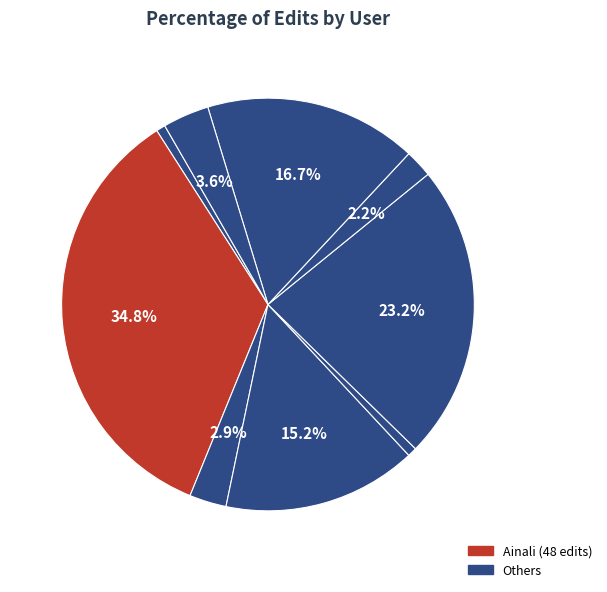

How many segments does this pie chart have?

9